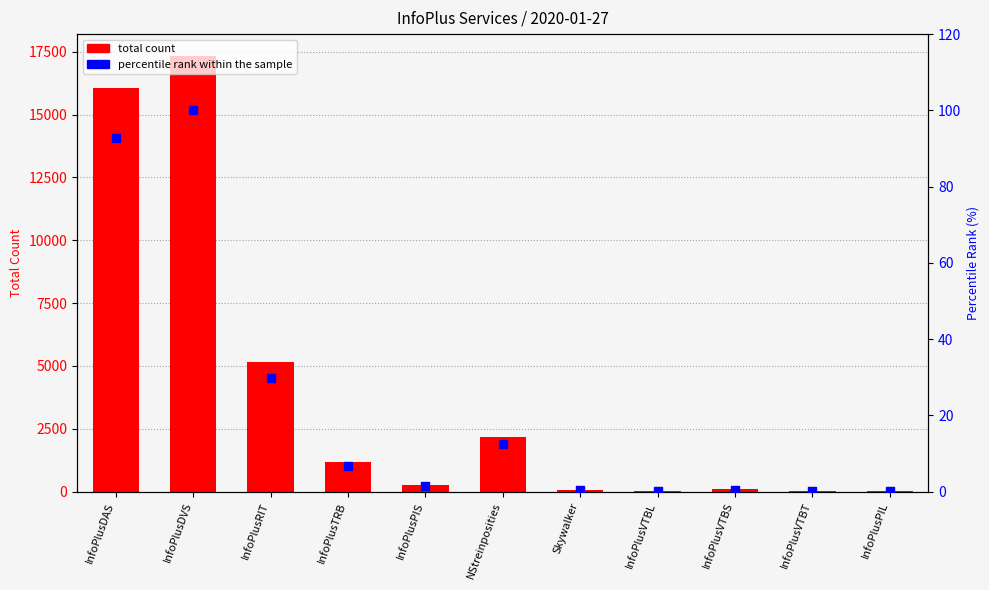

What is the total value across all series at InfoPlusPIL?

8.0